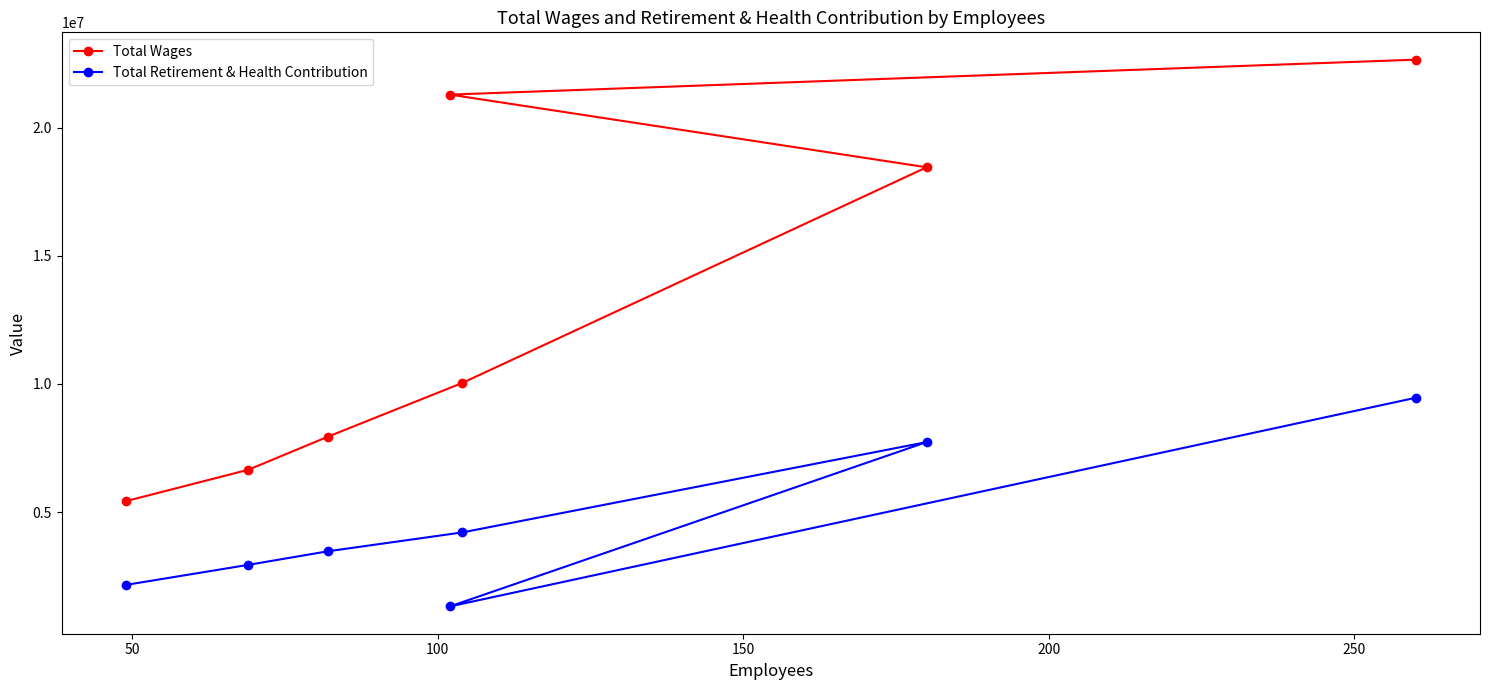

What is the difference between the second highest and second lowest values in the Total Retirement & Health Contribution series?

5567995.5